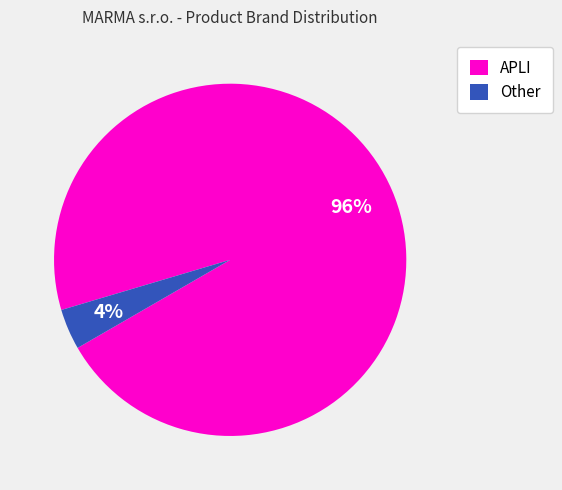

Is it true that APLI is 96% of the pie?

True